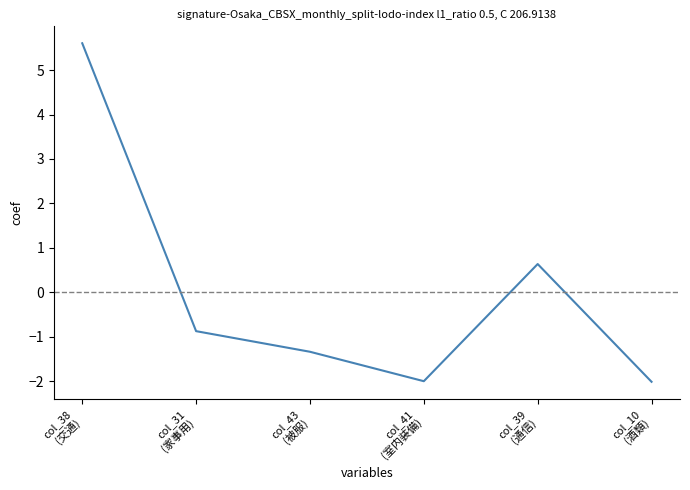

At which label does the data first exceed 0?

col_38
(交通)